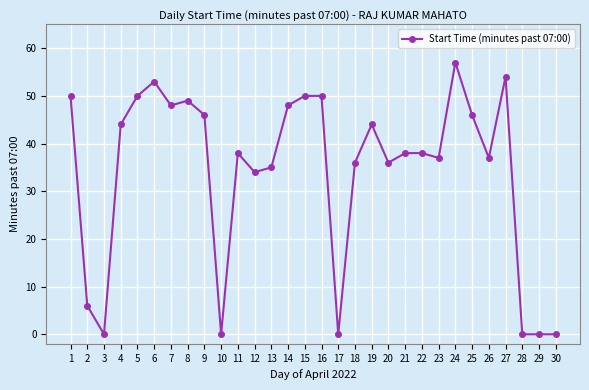

Count the number of categories in the chart.

30